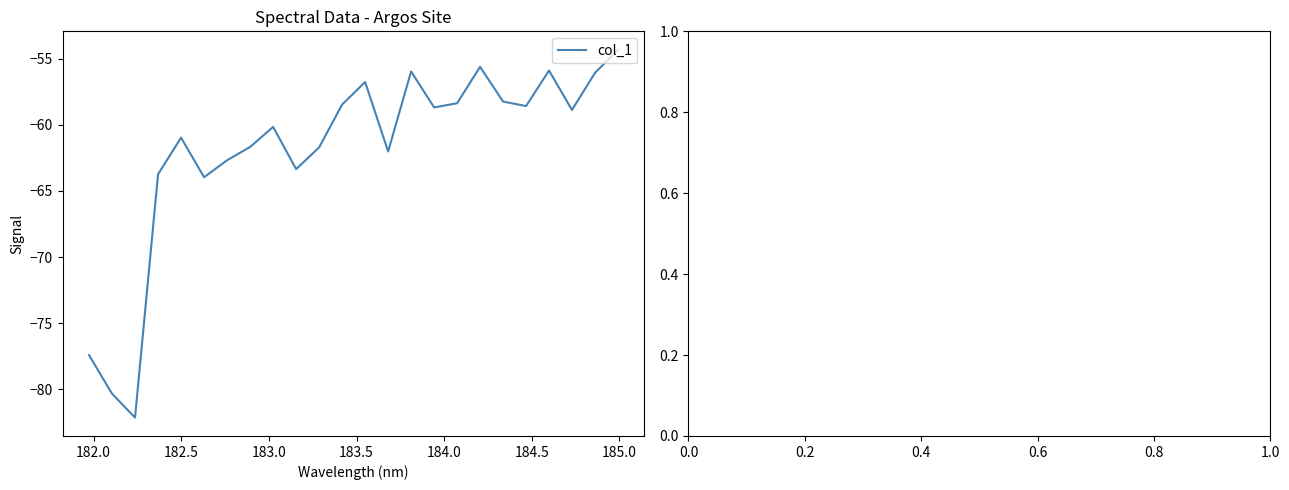

What is the smallest value displayed?

-82.1